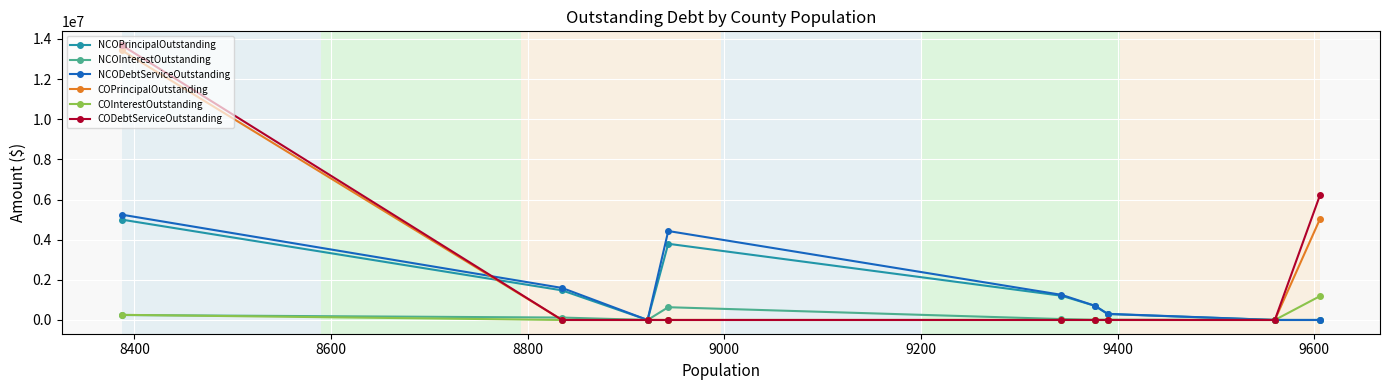

What is the maximum value for COPrincipalOutstanding?

13435000.0